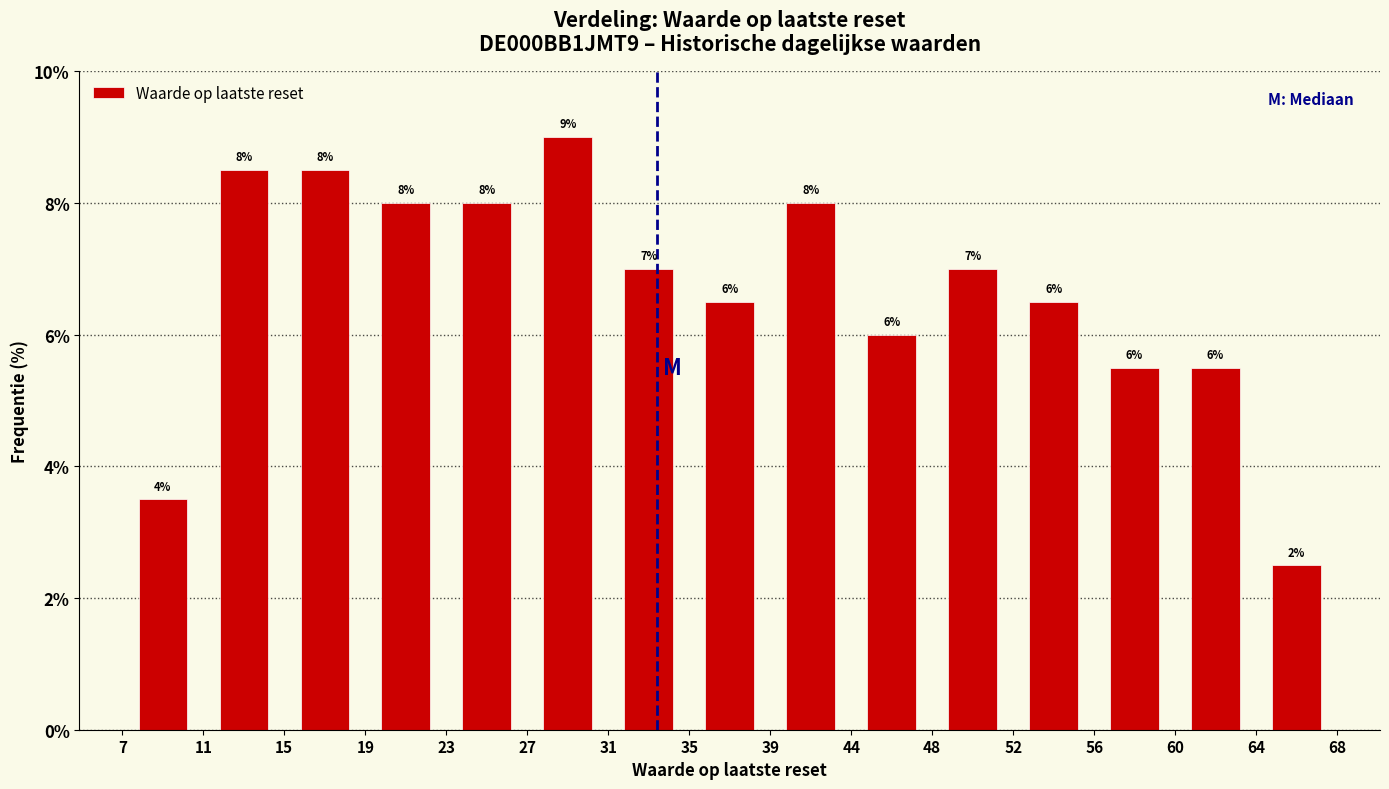

Which range on the x-axis has the tallest bar?

27 to 31